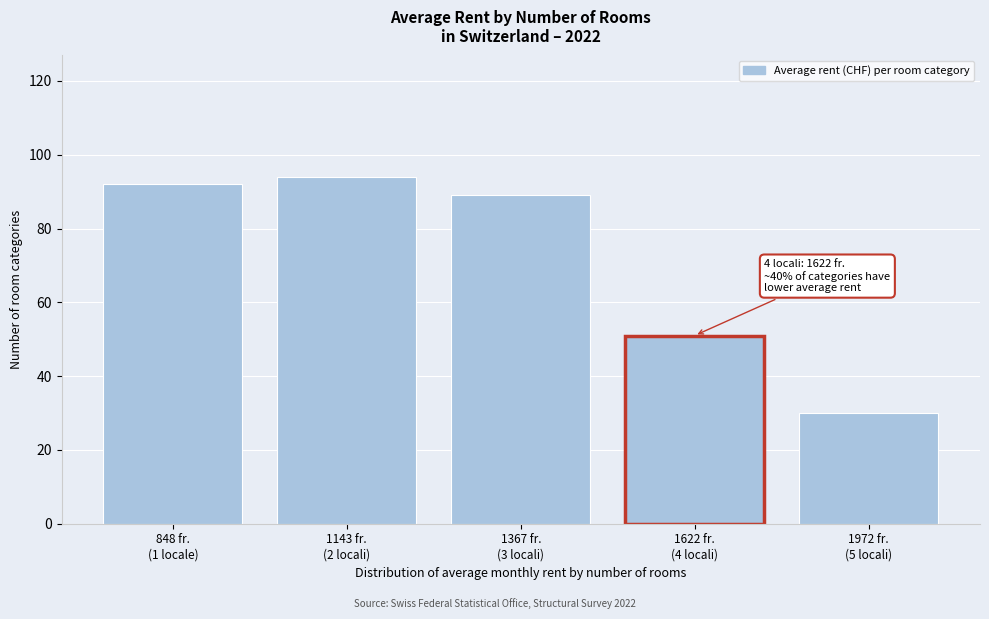

Reading left to right, list all the values displayed in this chart.

92	94	89	51	30